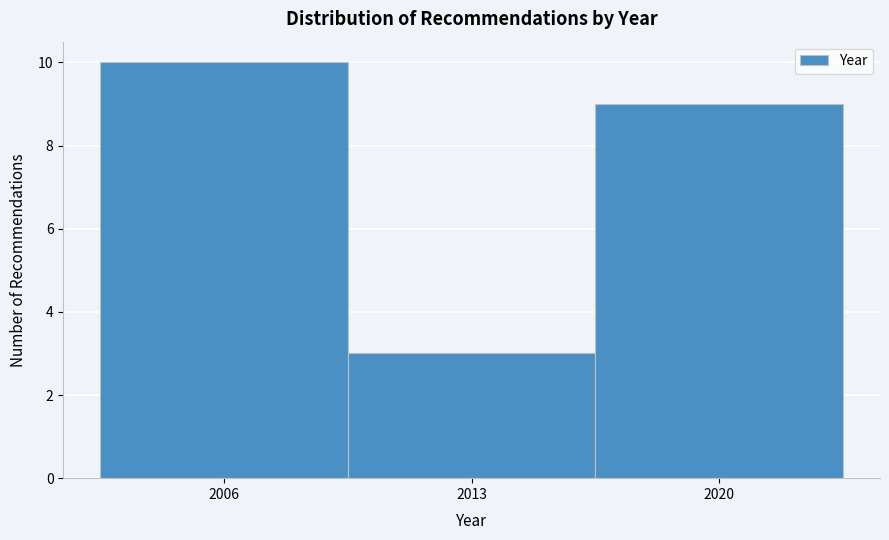

Which range on the x-axis has the tallest bar?

2002.5 to 2009.5